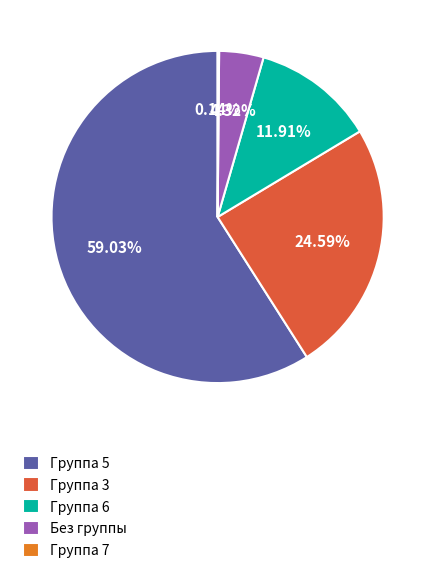

Which has a higher value, Группа 5 or Группа 6?

Группа 5